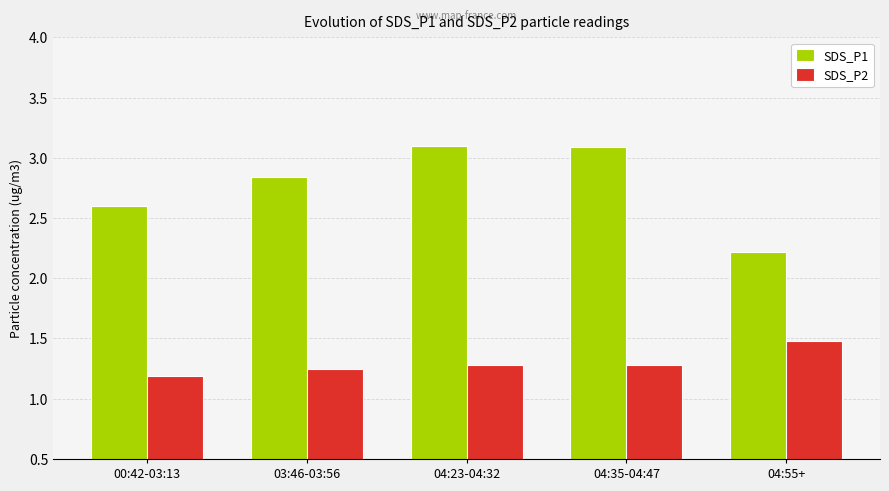

Rank the series at 00:42-03:13 from highest to lowest value.

SDS_P1, SDS_P2